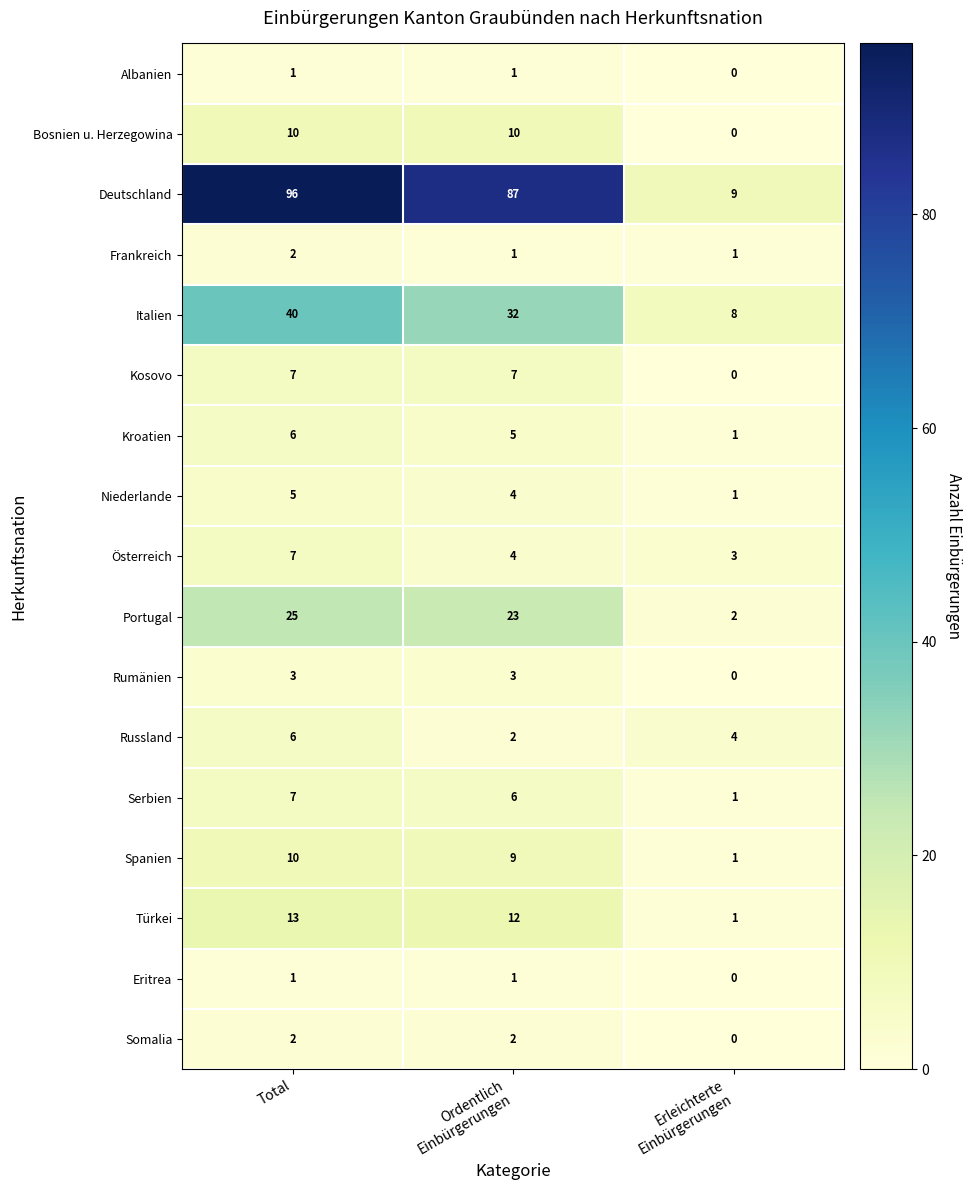

What is the spread (max minus min) of values at Total?

95